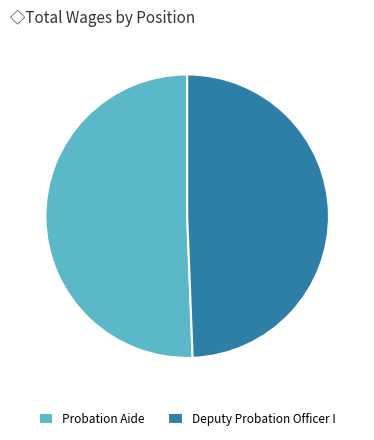

How many segments does this pie chart have?

2